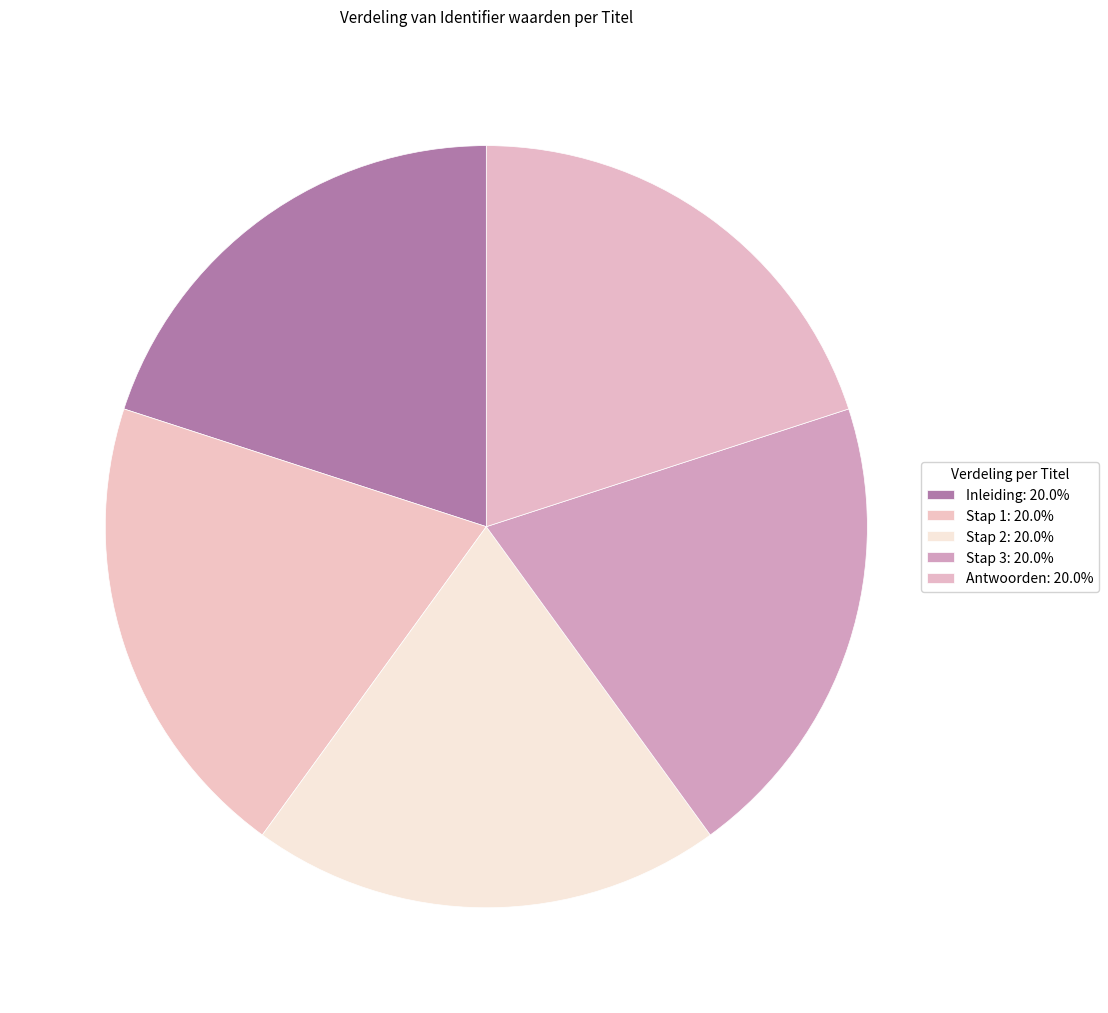

How many segments does this pie chart have?

5